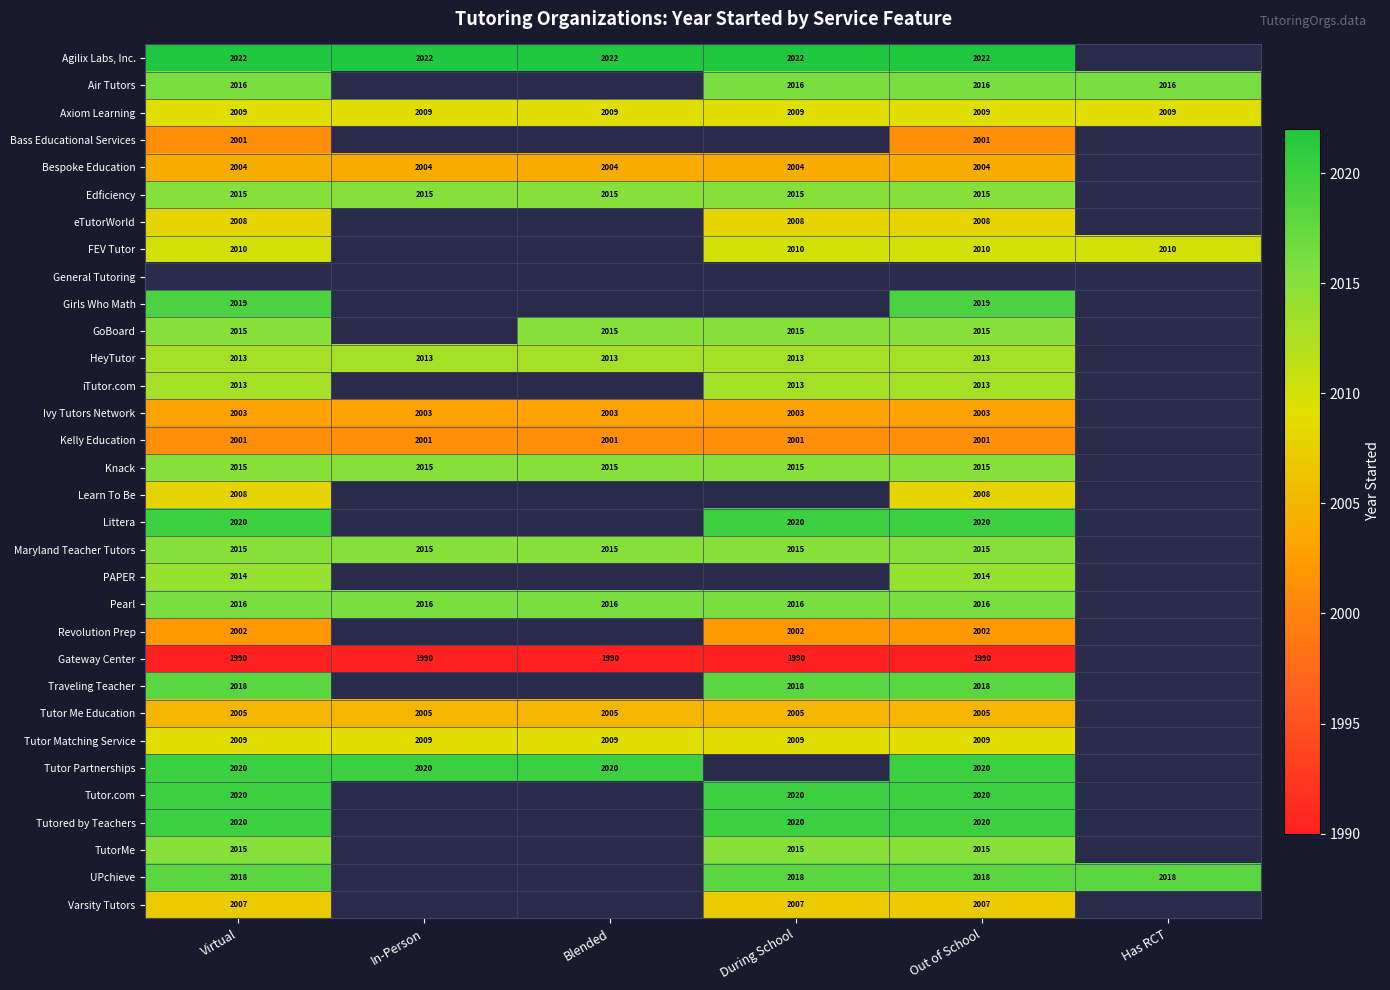

Is it true that Pearl equals 2016 at Blended?

True